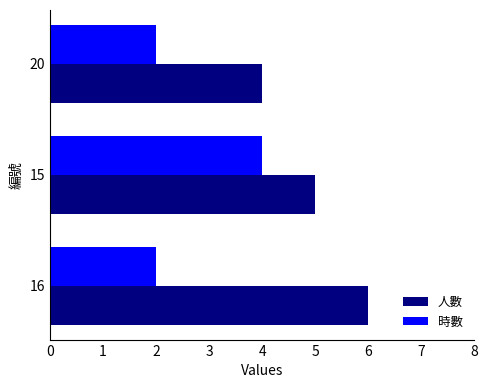

Which series has the largest total across all categories?

人數